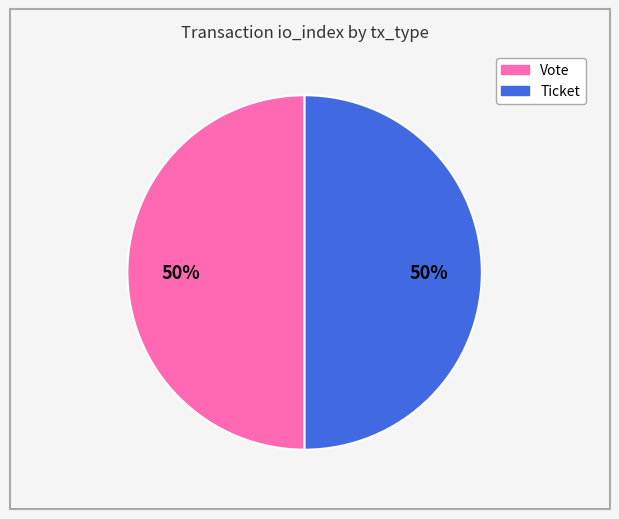

What is the ratio of the value at Vote to the value at Ticket?

1.0